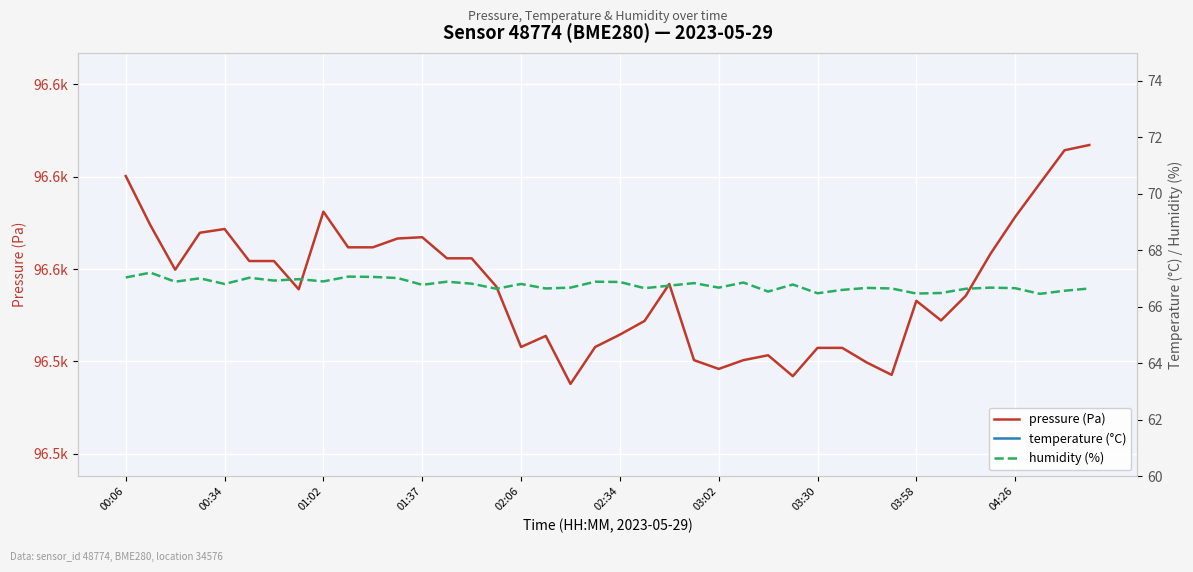

At which category is the sum across all series the highest?

39